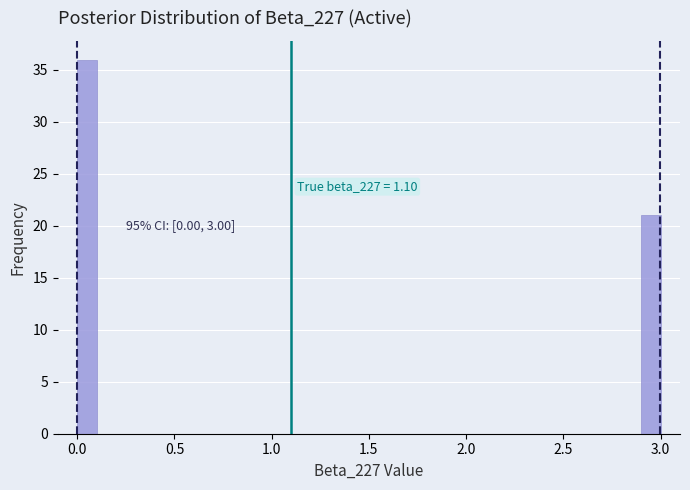

Around what value on the x-axis is the tallest bar? Give the approximate position of its centre, as read against the axis.

0.05